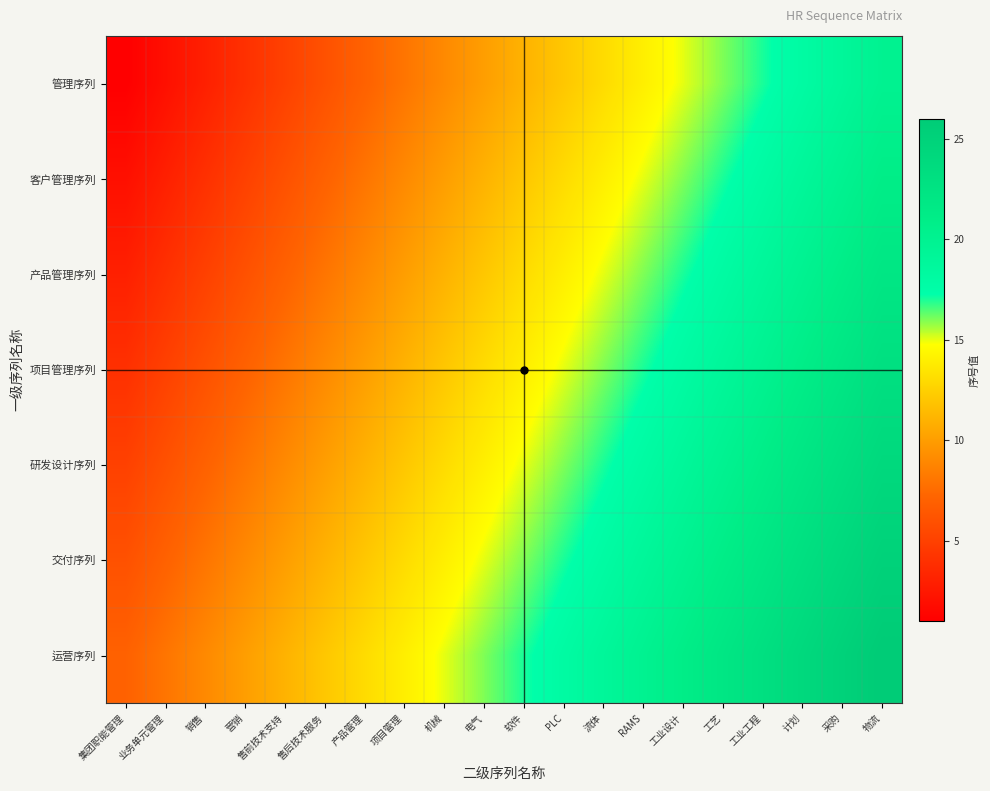

Count the number of data series in this chart.

7